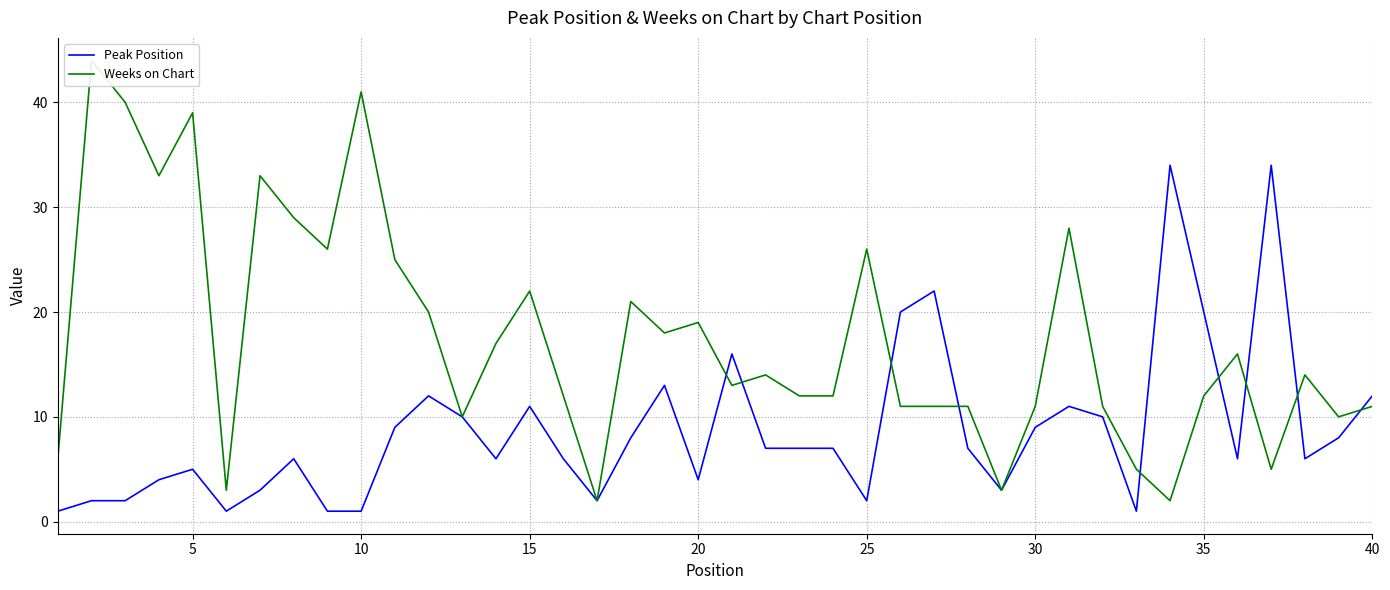

Reading left to right, what are all the values shown in this chart?

Peak Position: 1	2	2	4	5	1	3	6	1	1	9	12	10	6	11	6	2	8	13	4	16	7	7	7	2	20	22	7	3	9	11	10	1	34	20	6	34	6	8	12
Weeks on Chart: 6	44	40	33	39	3	33	29	26	41	25	20	10	17	22	12	2	21	18	19	13	14	12	12	26	11	11	11	3	11	28	11	5	2	12	16	5	14	10	11